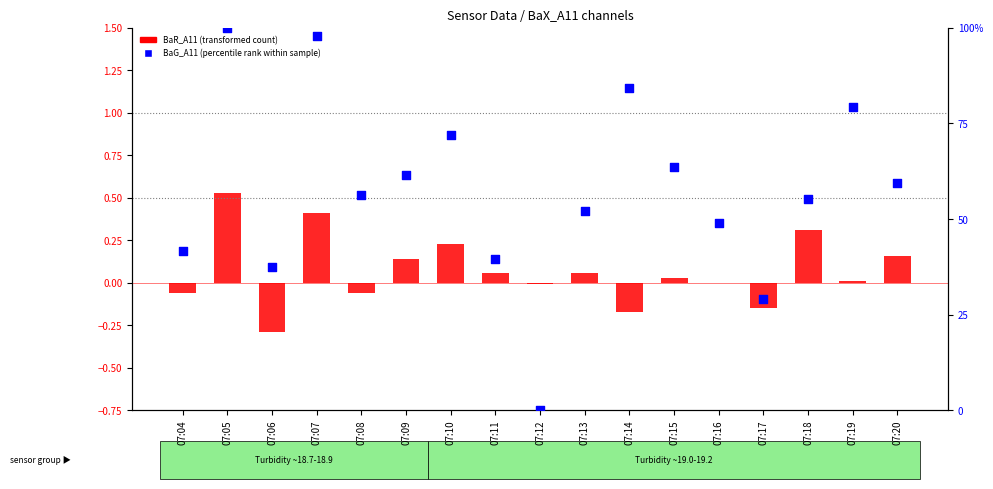

What are all the series names shown in the legend?

BaR_A11 (transformed count), BaG_A11 (percentile rank within sample)